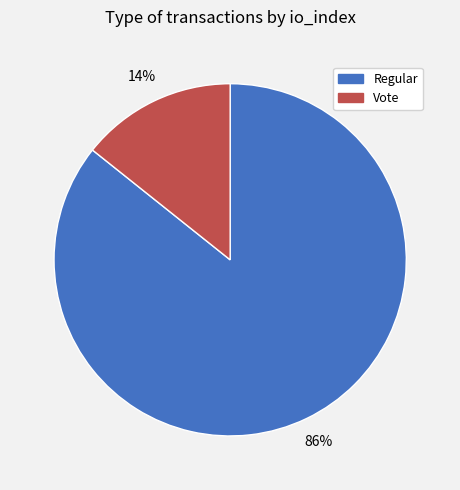

To the nearest percent, what is the average slice percentage?

50%